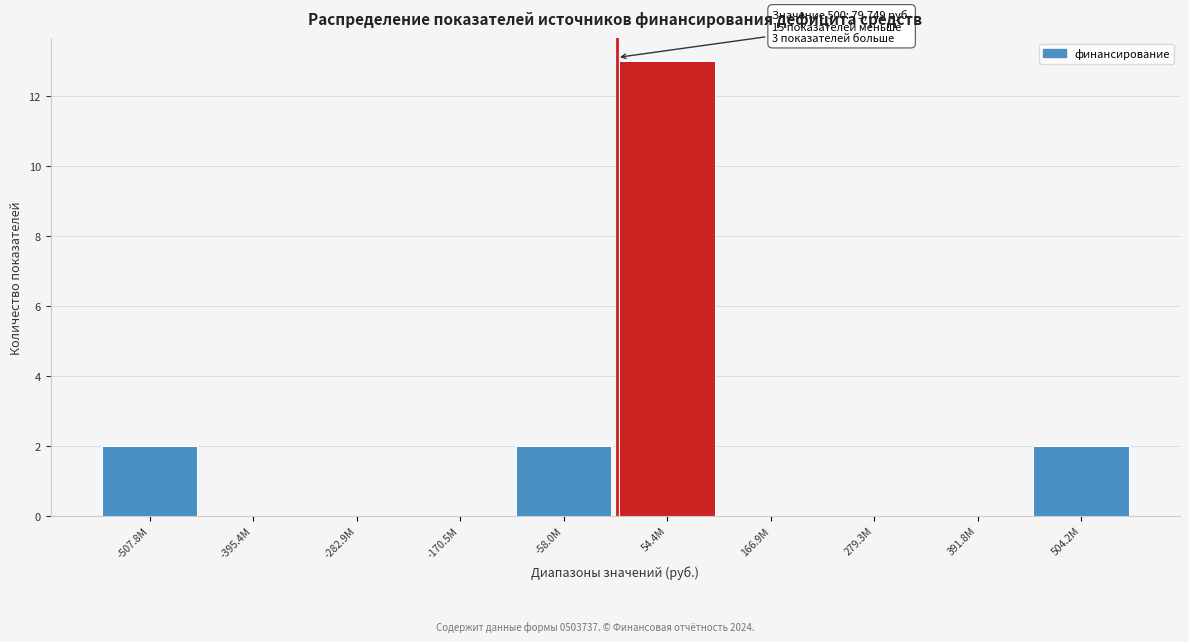

Reading right to left, transcribe all the data shown in this chart.

504.2M=2	391.8M=0	279.3M=0	166.9M=0	54.4M=13	-58.0M=2	-170.5M=0	-282.9M=0	-395.4M=0	-507.8M=2